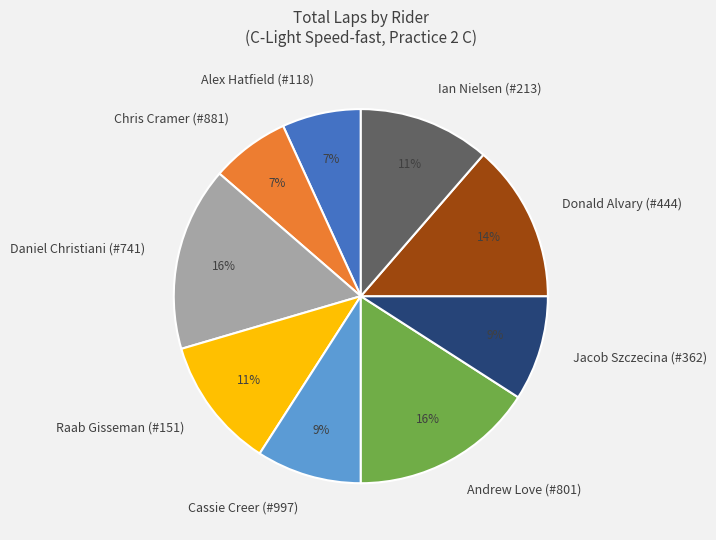

Count the number of slices in the pie.

9